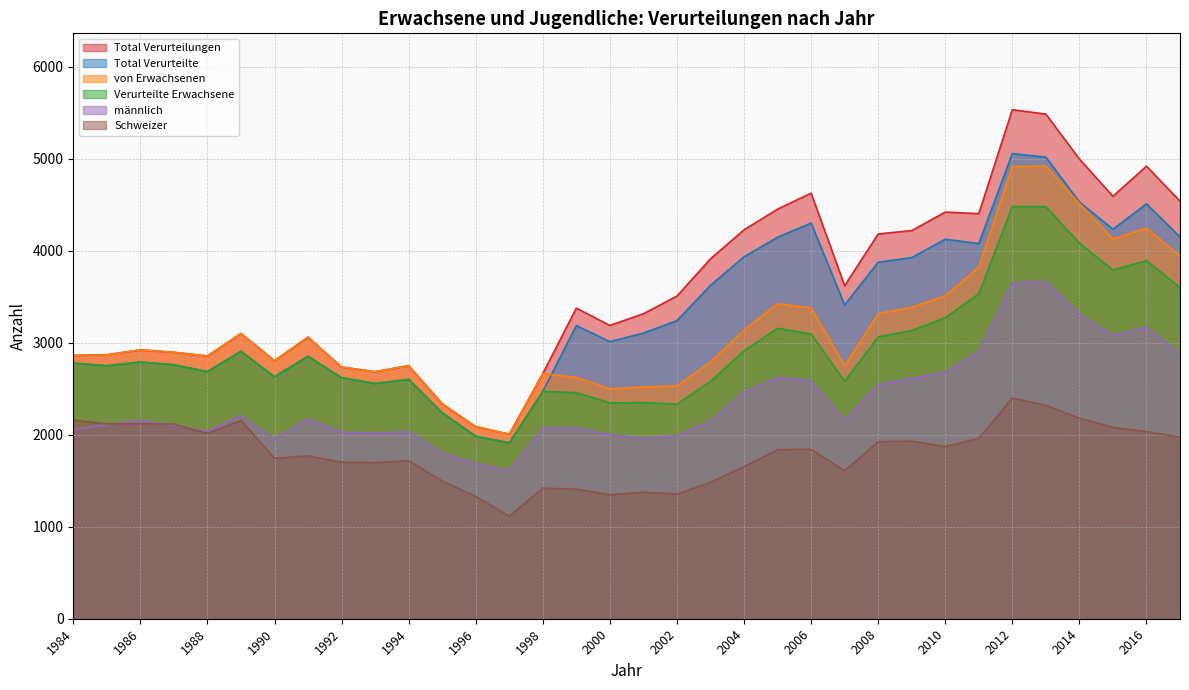

The value of von Erwachsenen at 2011 is 2443. True or false?

False